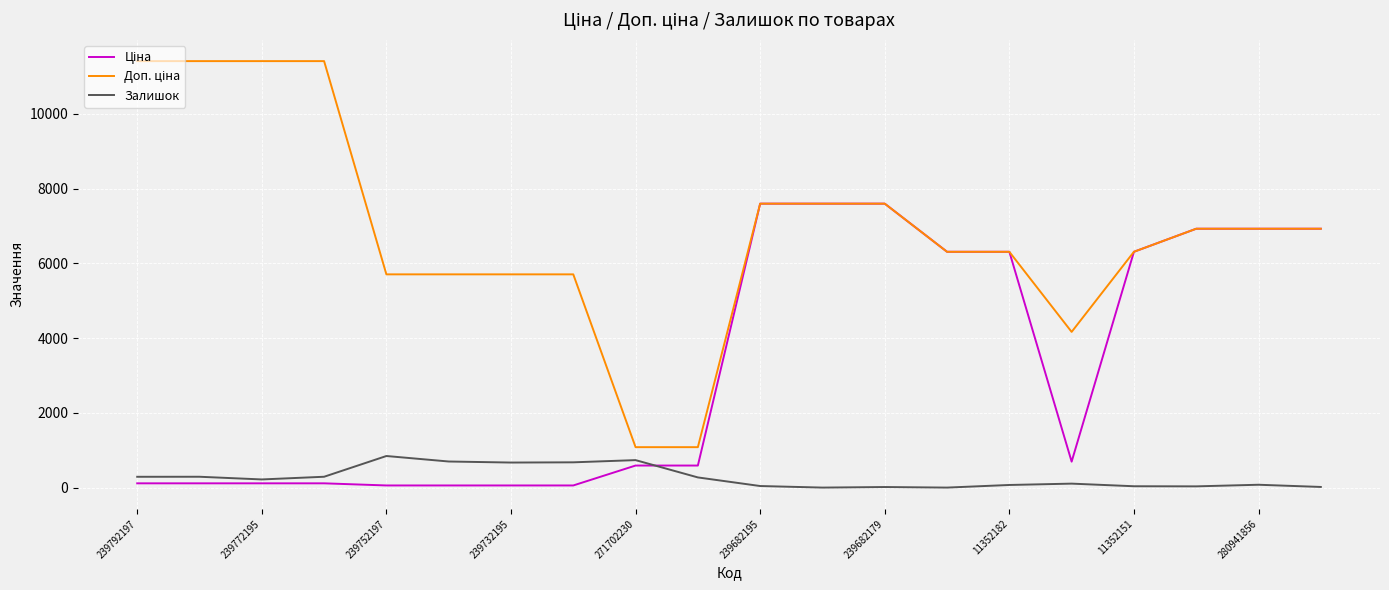

What is the highest value of the Залишок series?

845.0